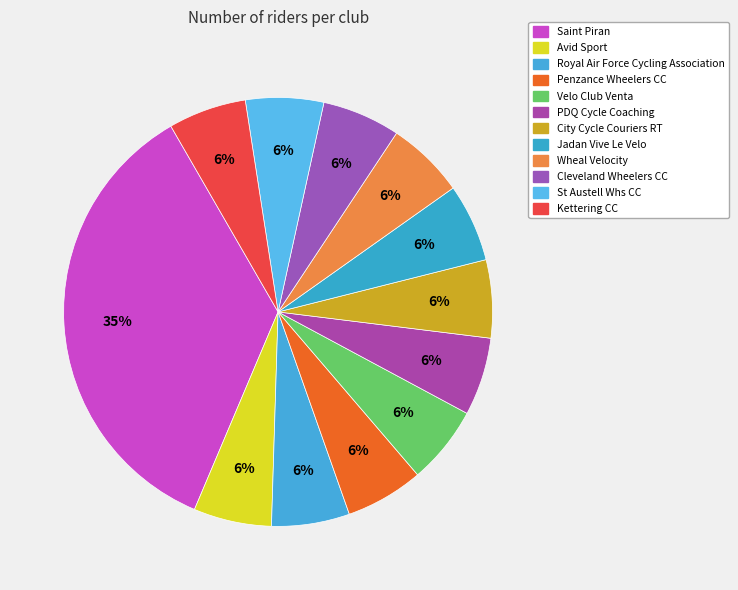

Which category has the biggest portion of the pie?

Saint Piran